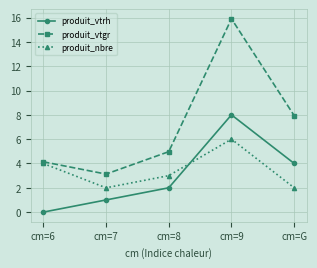

True or false: produit_vtrh has more than 2 points higher than both neighbors.

False